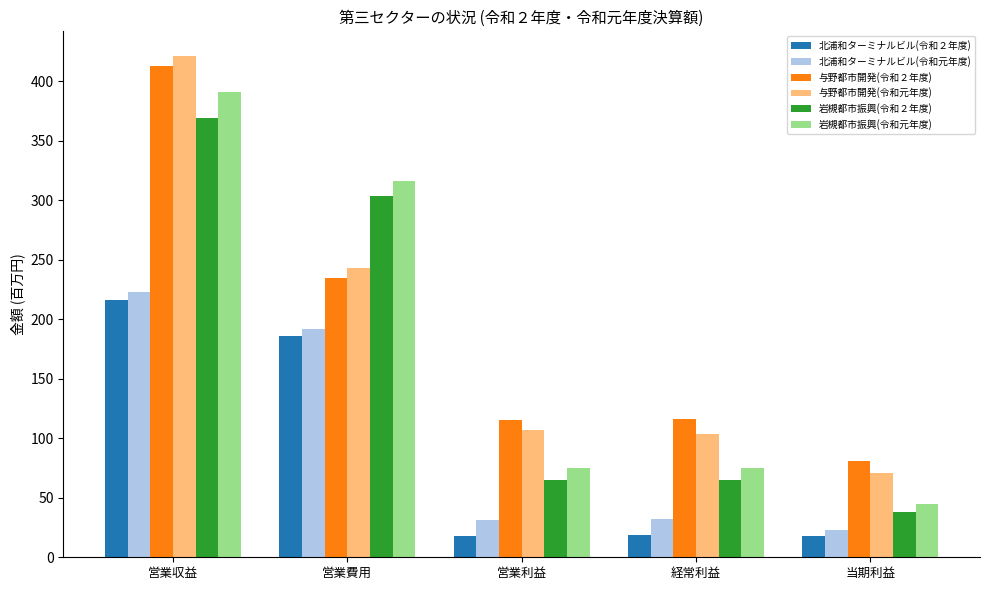

What is the approximate value of 岩槻都市振興(令和元年度) at 営業費用, to the nearest 10?

320